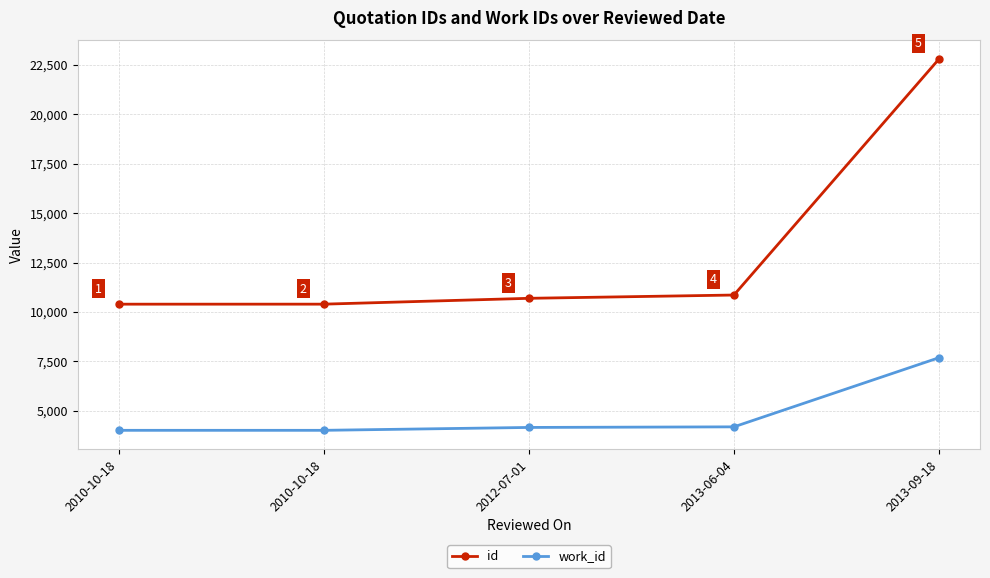

How many lines are shown in the chart?

2